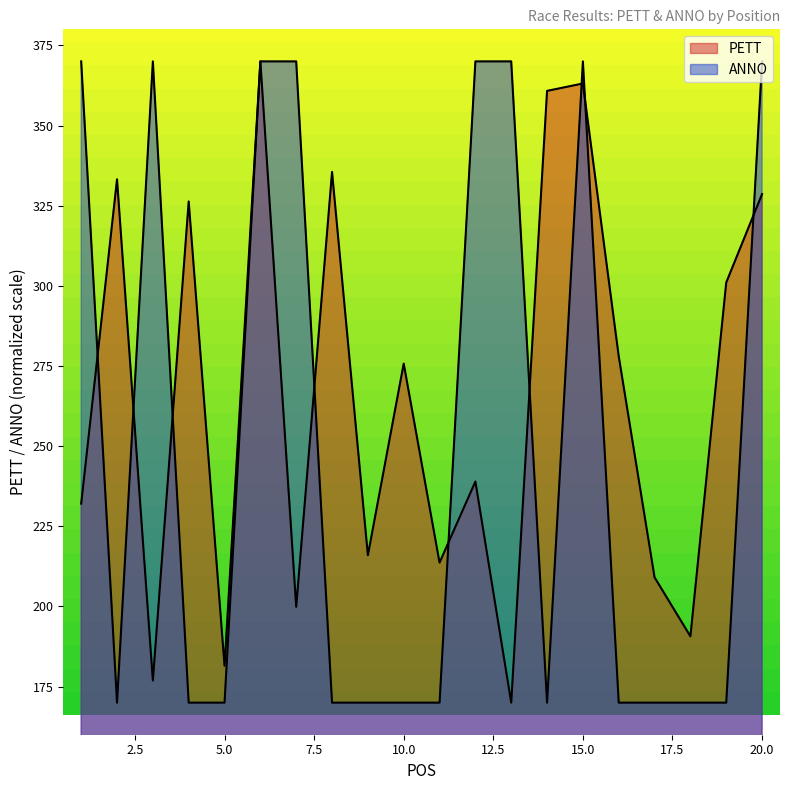

What is the minimum value shown in the chart?

170.0